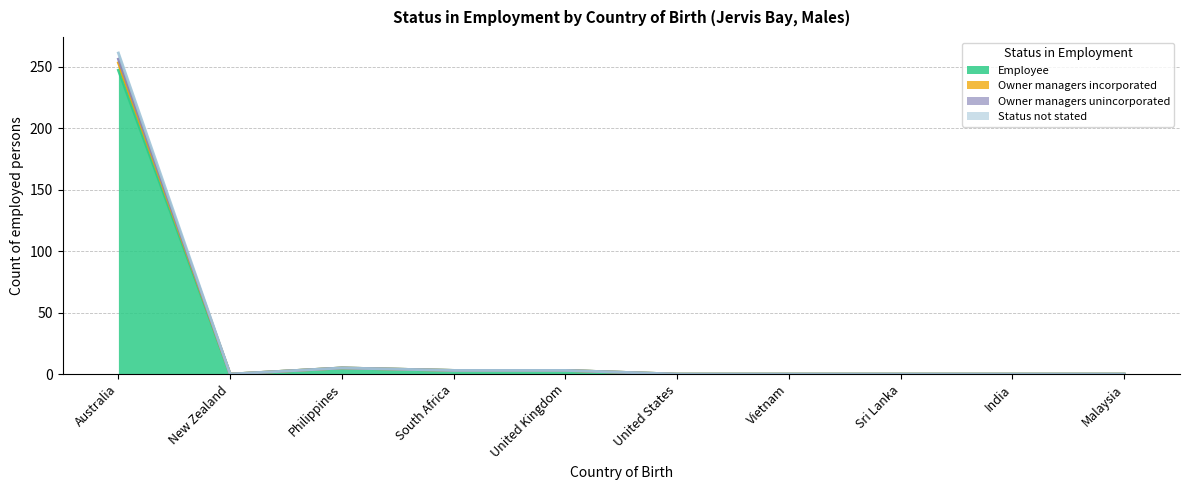

How many series are shown in this chart?

4